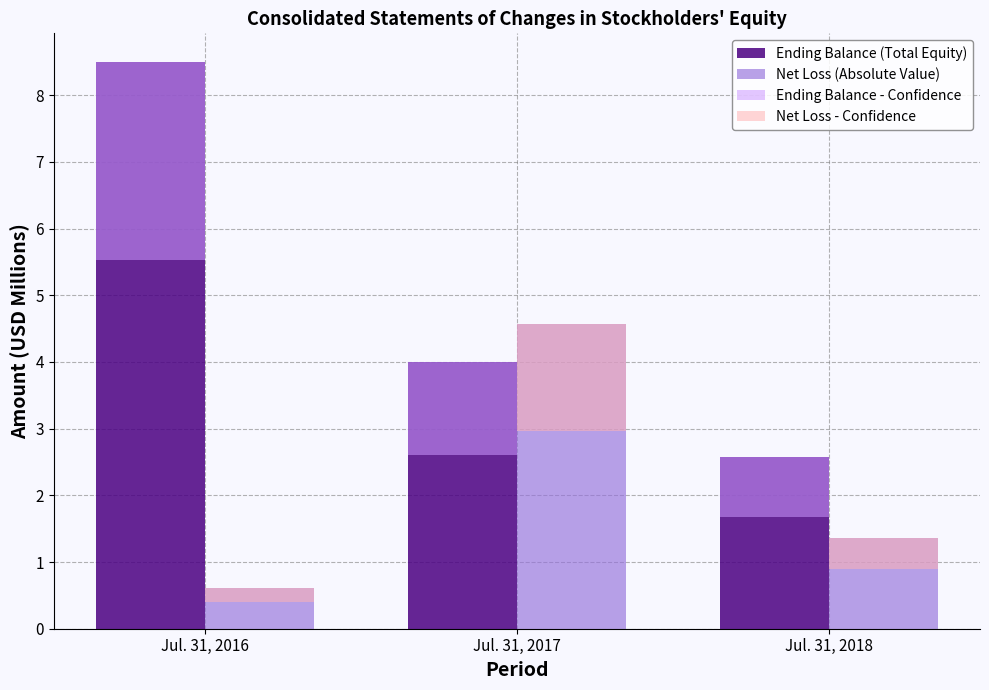

True or false: Ending Balance (Total Equity) has a value of 1.8 at Jul. 31, 2018.

False